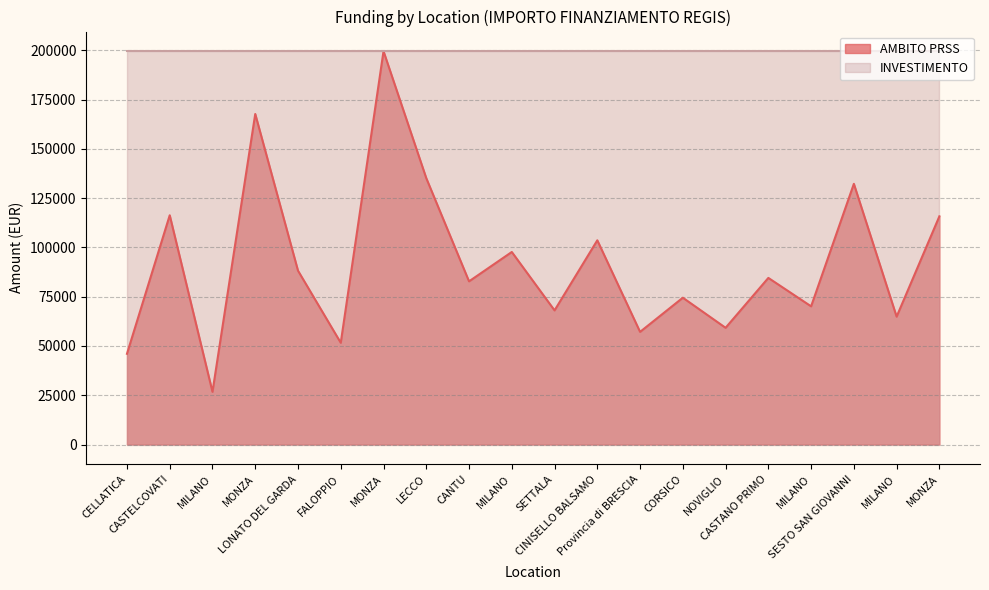

What is the minimum value shown in the chart?

26730.0